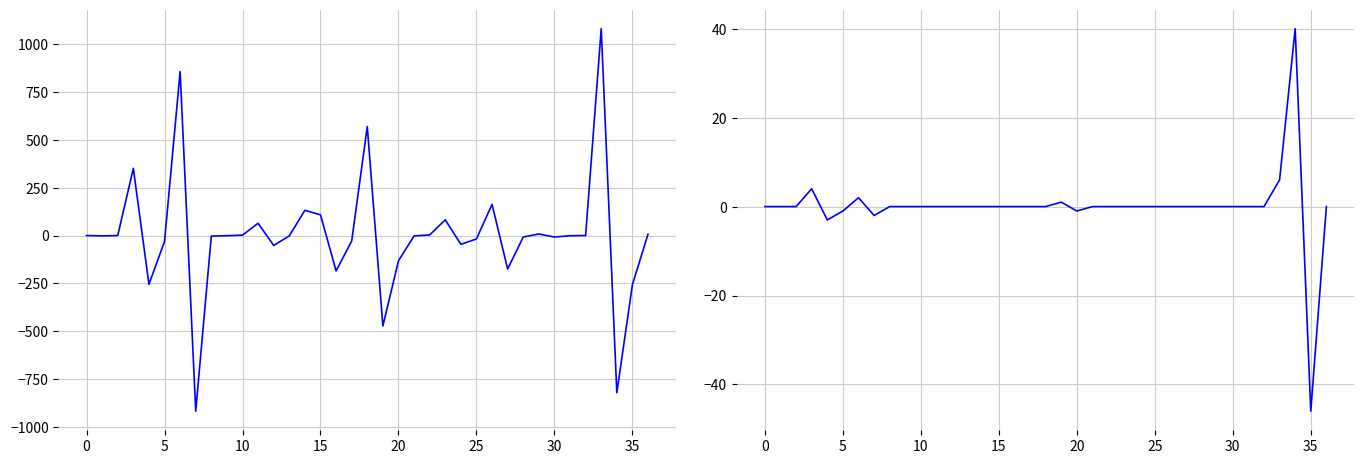

At how many categories does at least one series exceed -288?

37